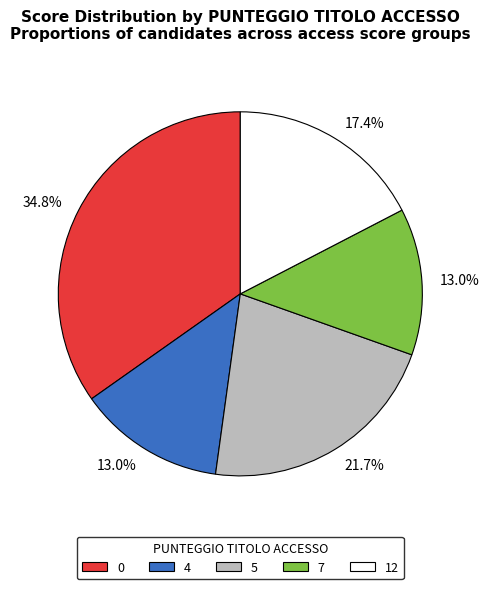

How many segments does this pie chart have?

5